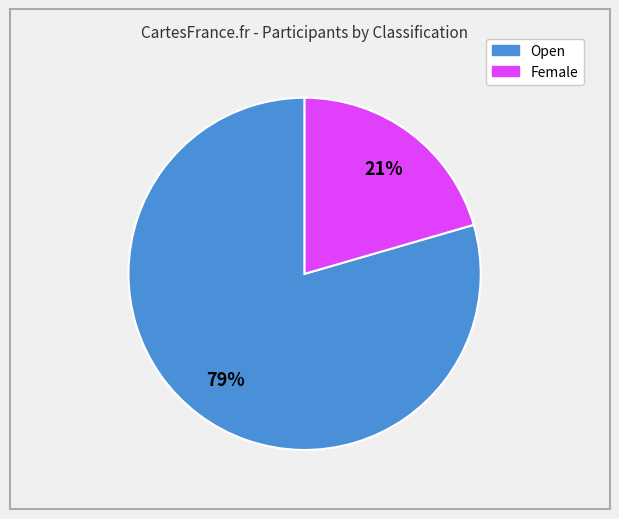

To the nearest percent, what is the average slice percentage?

50%